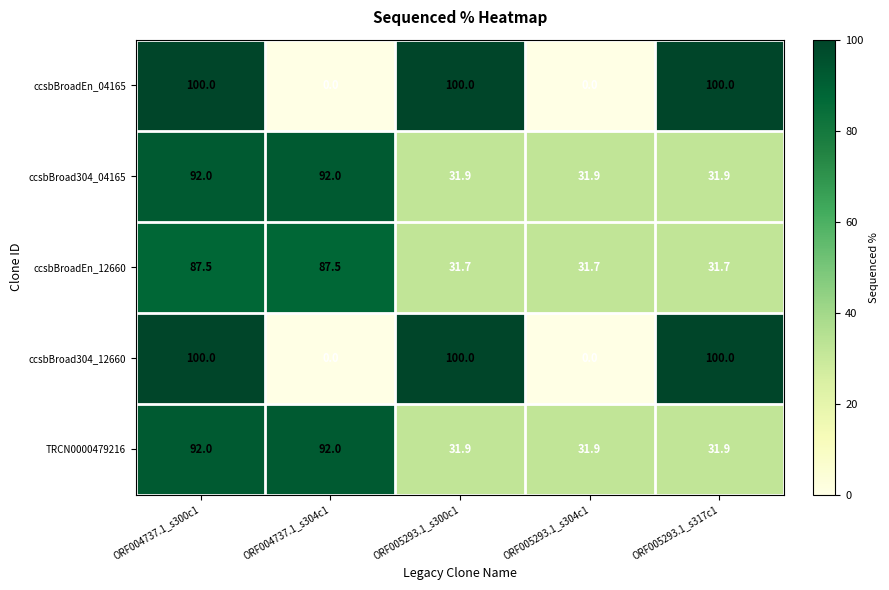

What is the sum of all ccsbBroad304_12660 values?

300.0